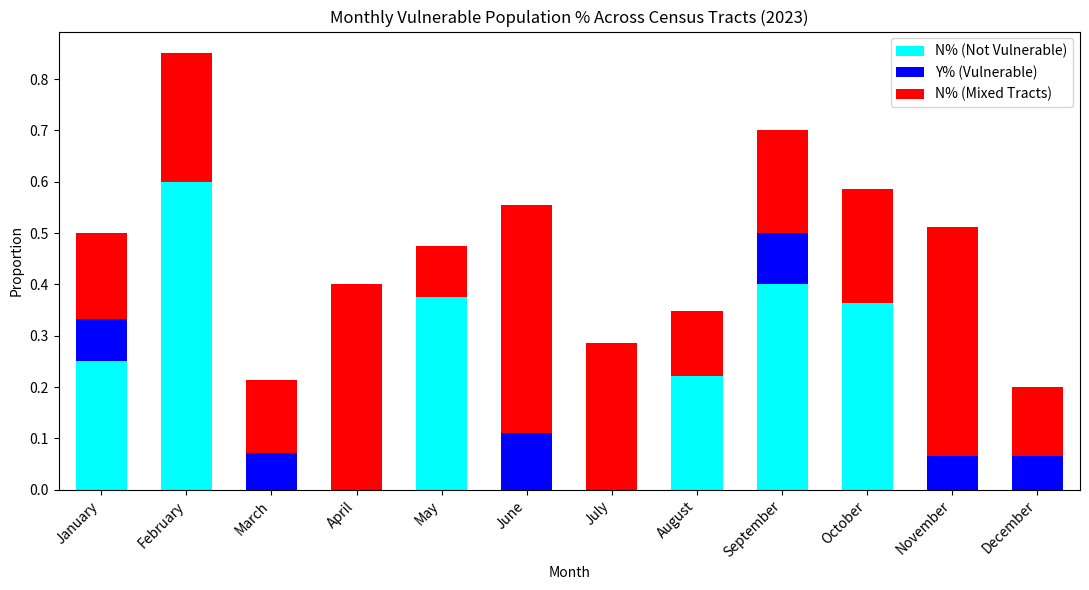

What is the maximum value for N% (Not Vulnerable)?

0.6